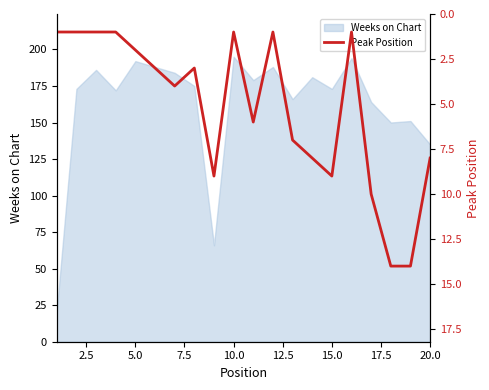

Where is Weeks on Chart nearest to the value 108?

20.0